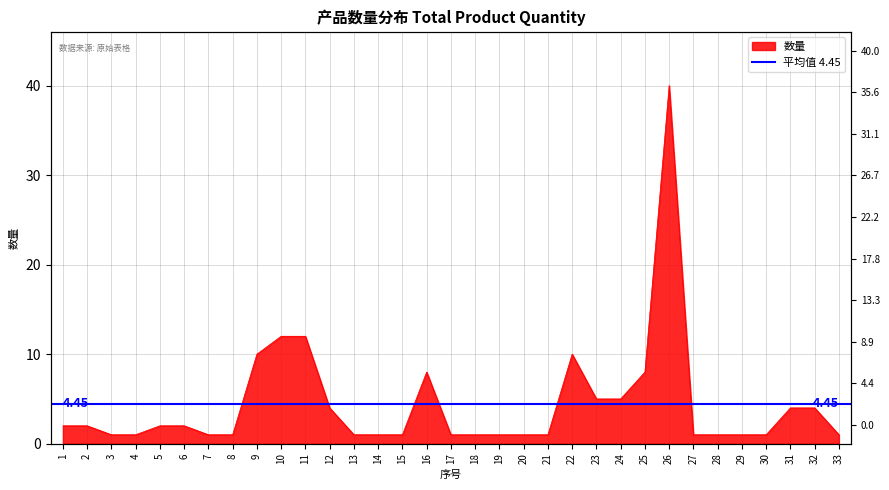

Count the number of data series in this chart.

1